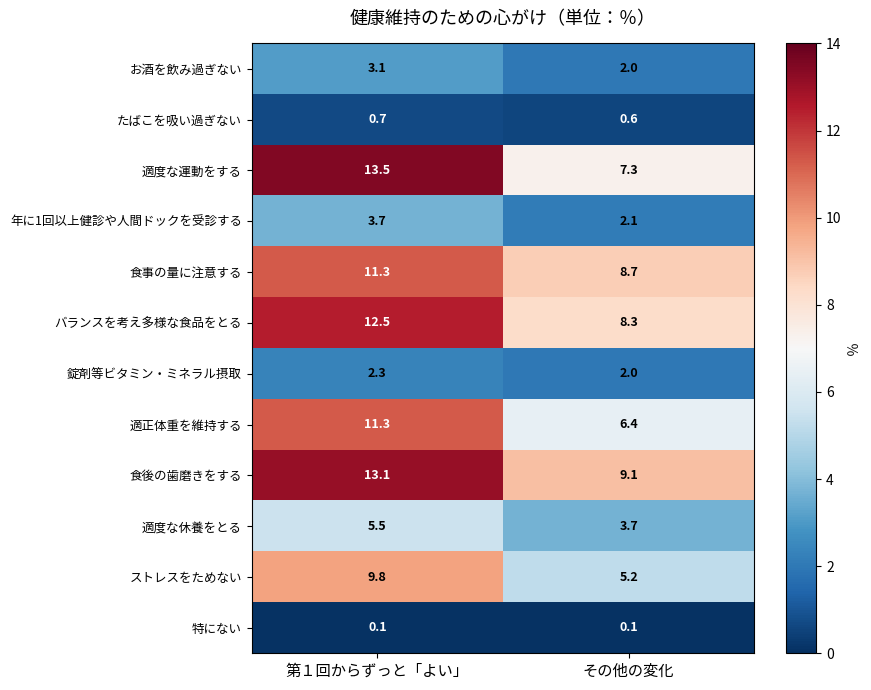

Reading right to left, what are all the values shown in this chart?

お酒を飲み過ぎない: その他の変化=2.0	第１回からずっと「よい」=3.1
たばこを吸い過ぎない: その他の変化=0.6	第１回からずっと「よい」=0.7
適度な運動をする: その他の変化=7.3	第１回からずっと「よい」=13.5
年に1回以上健診や人間ドックを受診する: その他の変化=2.1	第１回からずっと「よい」=3.7
食事の量に注意する: その他の変化=8.7	第１回からずっと「よい」=11.3
バランスを考え多様な食品をとる: その他の変化=8.3	第１回からずっと「よい」=12.5
錠剤等ビタミン・ミネラル摂取: その他の変化=2.0	第１回からずっと「よい」=2.3
適正体重を維持する: その他の変化=6.4	第１回からずっと「よい」=11.3
食後の歯磨きをする: その他の変化=9.1	第１回からずっと「よい」=13.1
適度な休養をとる: その他の変化=3.7	第１回からずっと「よい」=5.5
ストレスをためない: その他の変化=5.2	第１回からずっと「よい」=9.8
特にない: その他の変化=0.1	第１回からずっと「よい」=0.1